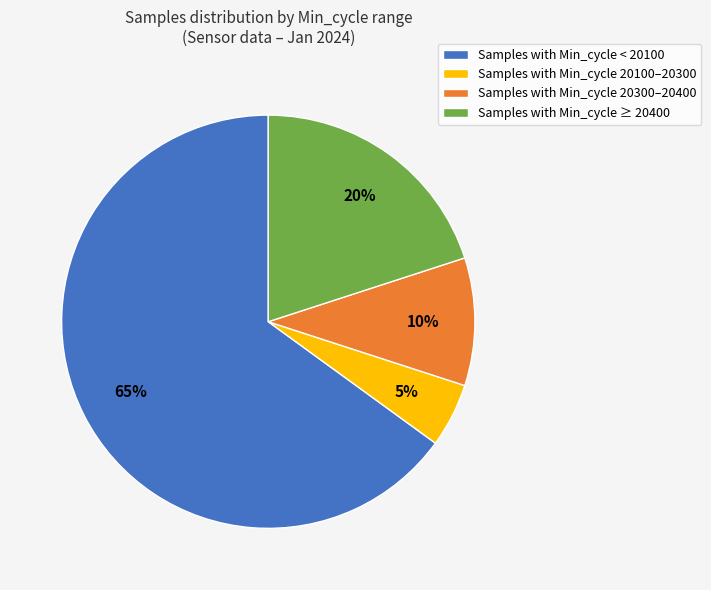

Combined, do Samples with Min_cycle ≥ 20400 and Samples with Min_cycle < 20100 account for over 50%?

Yes